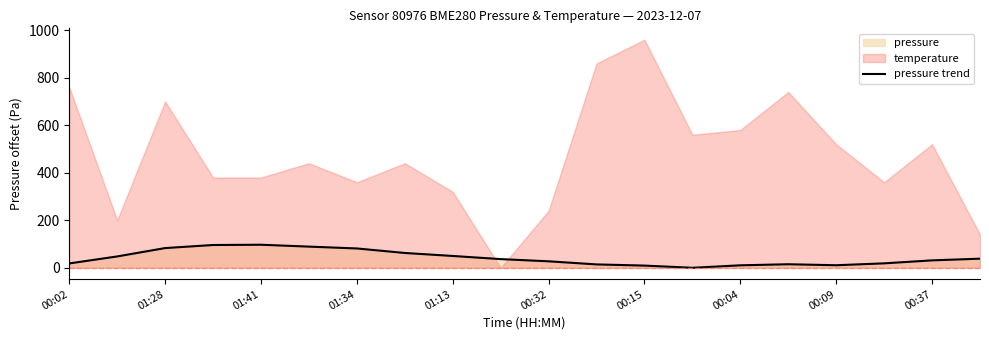

Is it true that pressure trend equals 27.1 at 01:28?

False